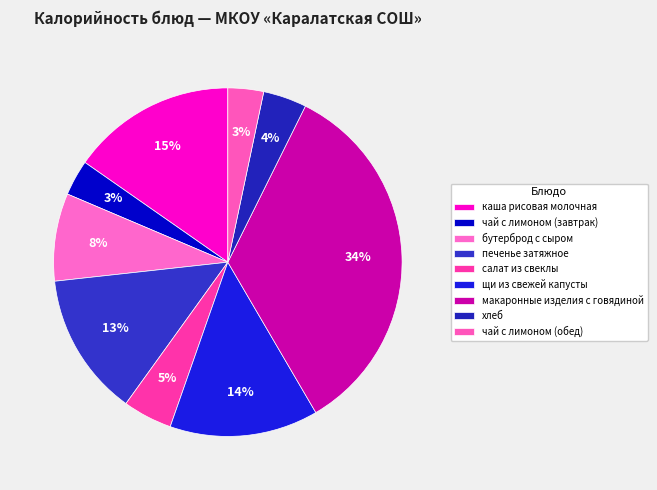

Rank the categories by value from lowest to highest.

чай с лимоном (завтрак), чай с лимоном (обед), хлеб, салат из свеклы, бутерброд с сыром, печенье затяжное, щи из свежей капусты, каша рисовая молочная, макаронные изделия с говядиной